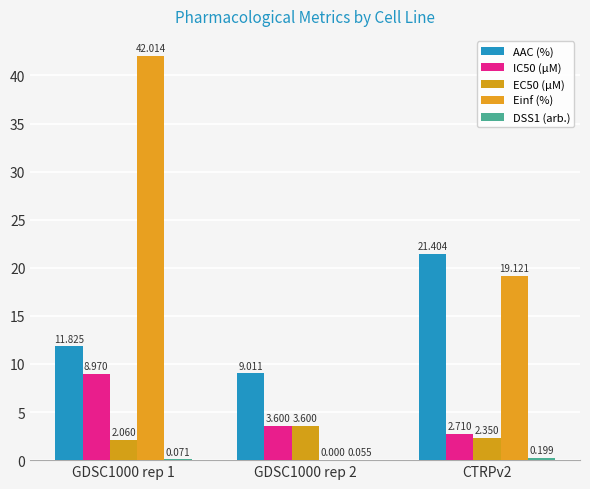

Count the number of categories in the chart.

3